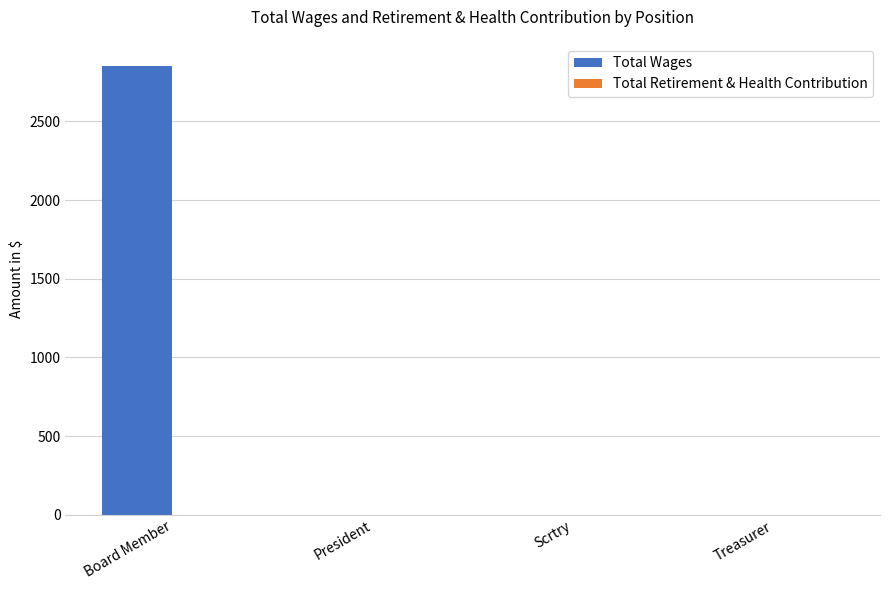

Reading left to right, list all the values displayed in this chart.

Board Member=2850	President=0	Scrtry=0	Treasurer=0